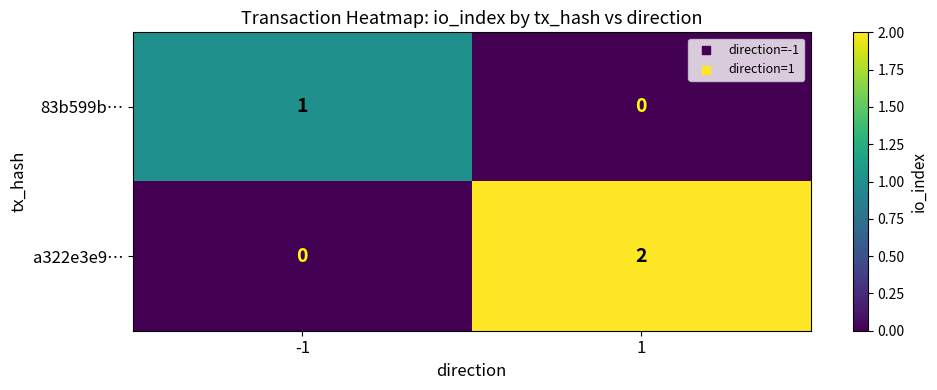

The 83b599b… series shows 1 at -1. True or false?

True